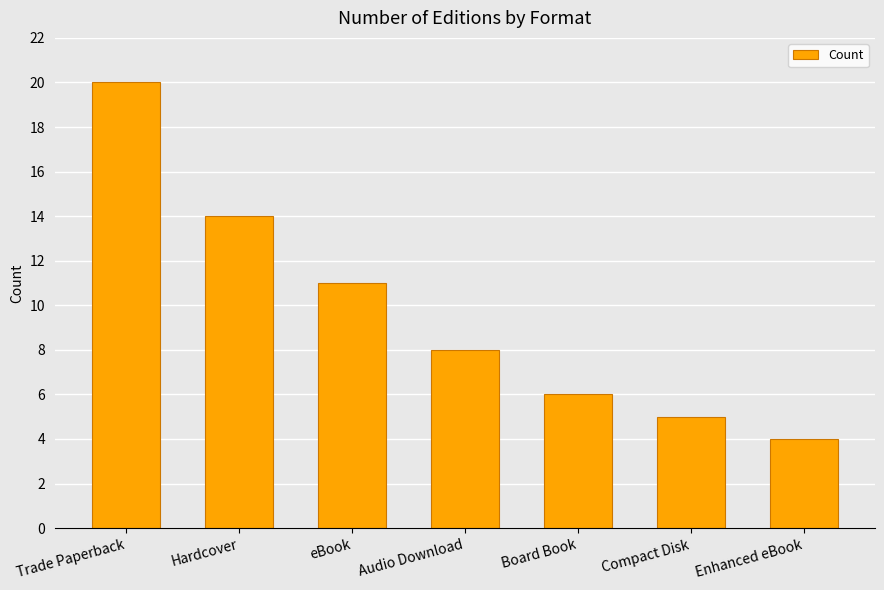

Count the number of categories in the chart.

7